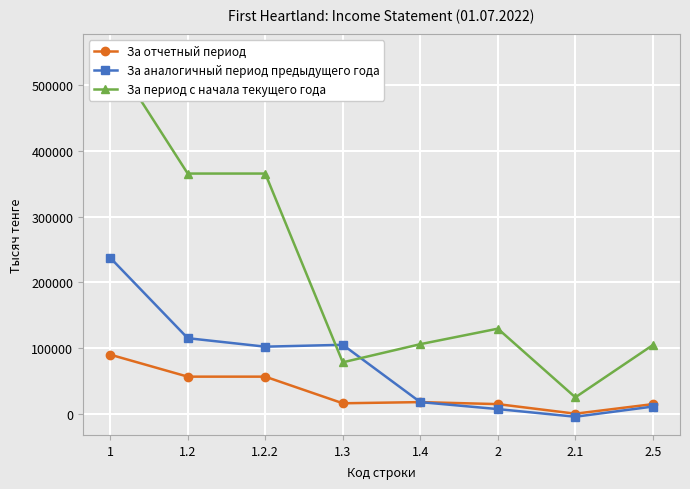

How many values in За аналогичный период предыдущего года are above zero?

7